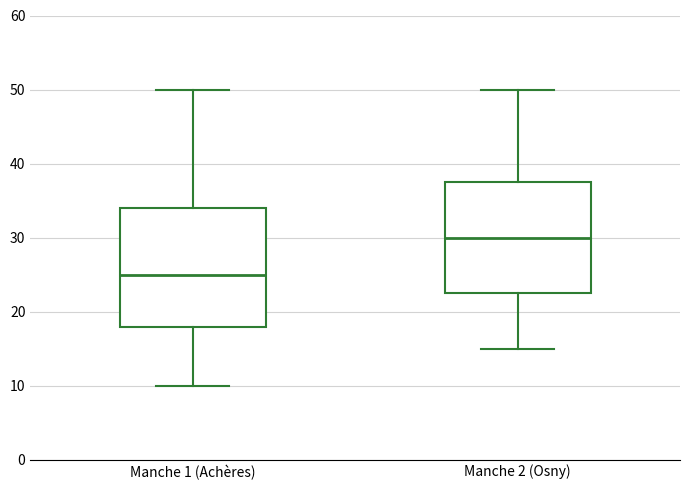

Which box's median line is the highest?

Manche 2 (Osny)